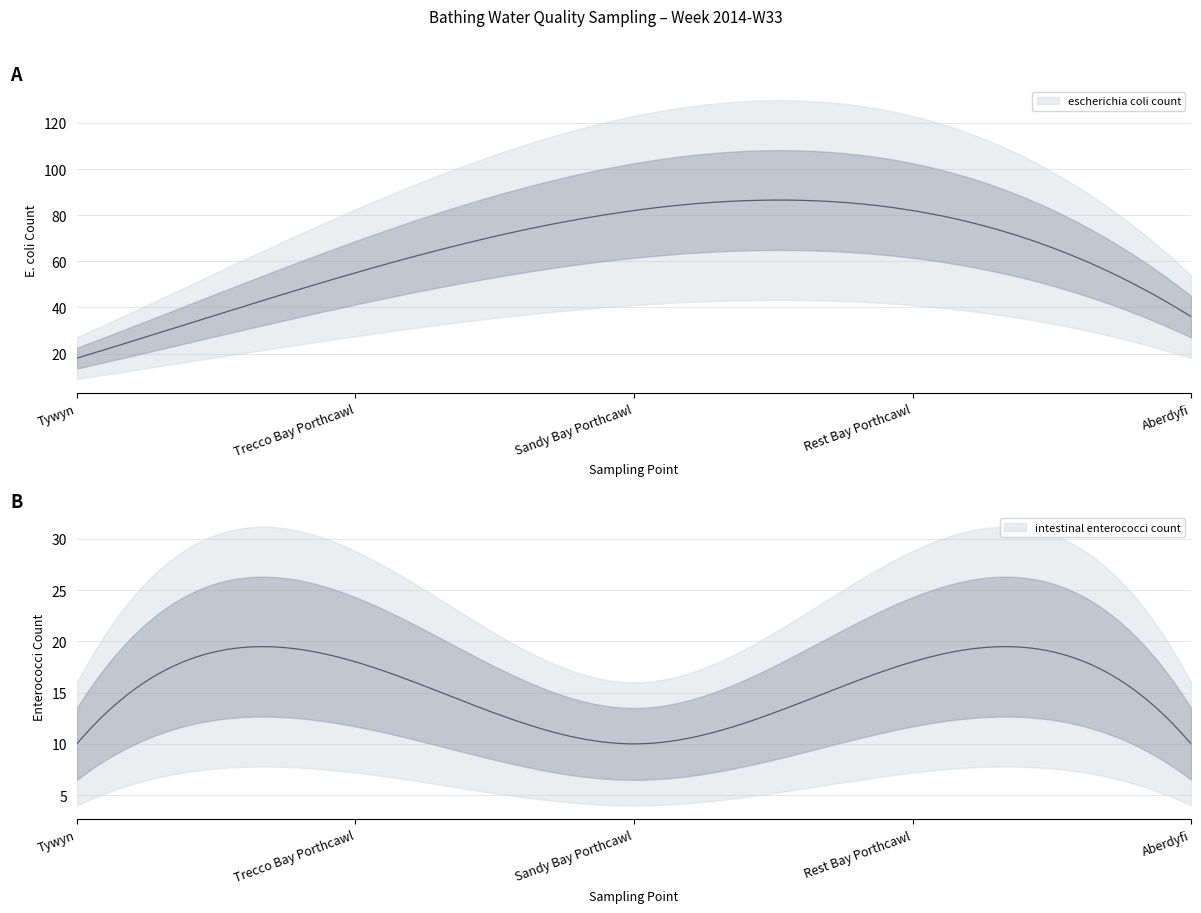

Between Rest Bay Porthcawl and Tywyn, which is larger?

Rest Bay Porthcawl